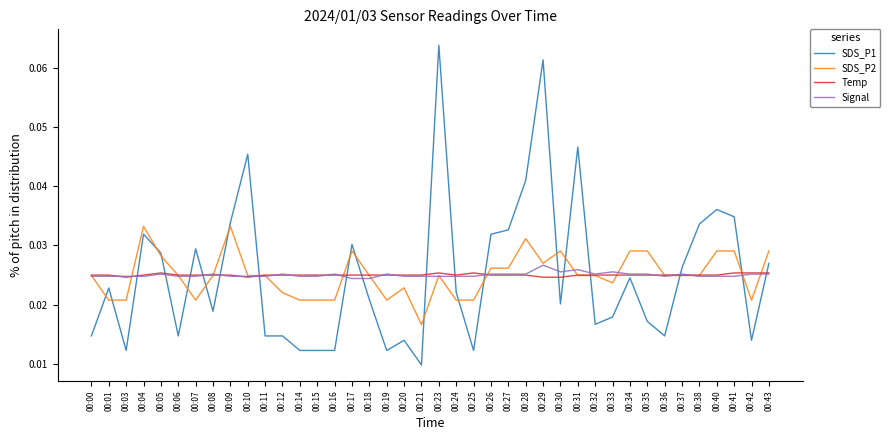

True or false: SDS_P1 has more than 1 interior local peaks.

True